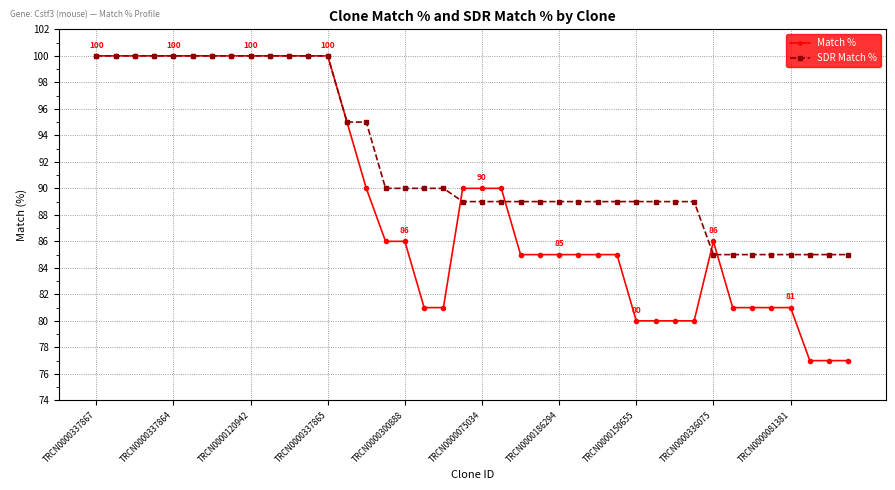

List the series in order of their overall mean, lowest first.

Match %, SDR Match %